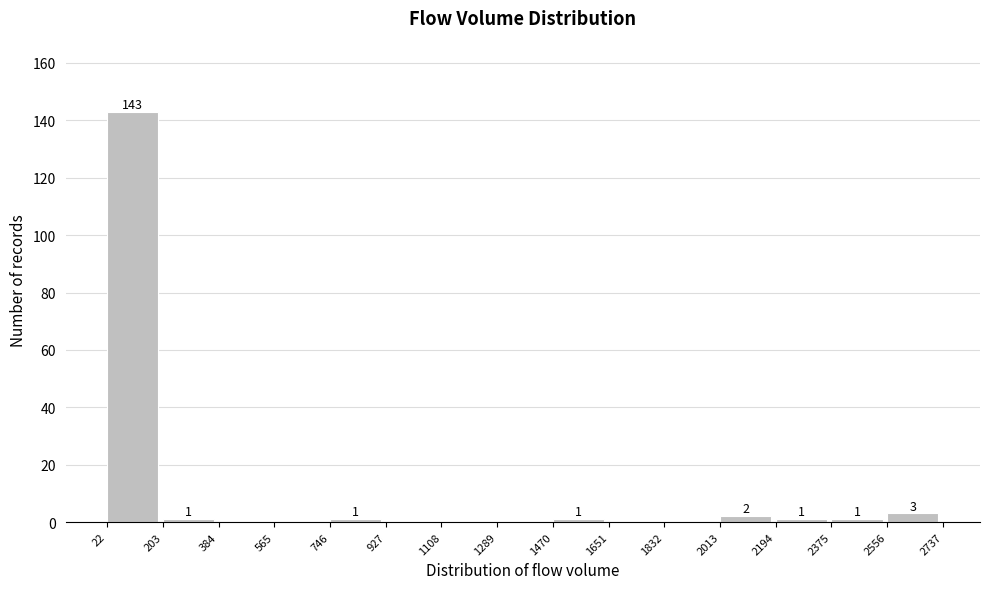

Over which range of the x-axis is the bar tallest?

22 to 203